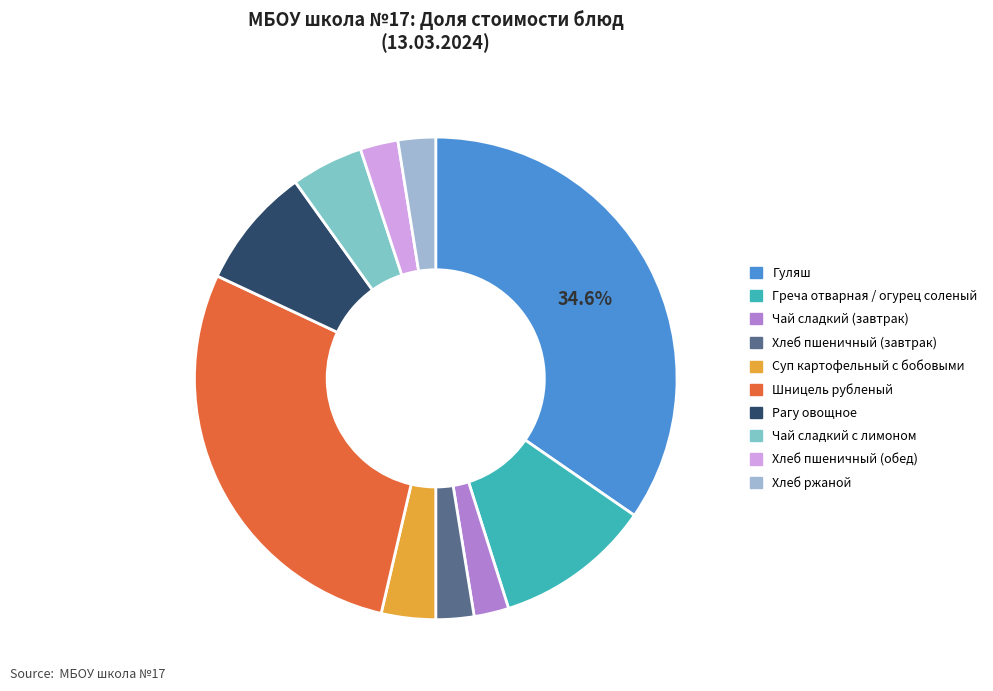

The Хлеб ржаной slice represents 3% of the pie. True or false?

True